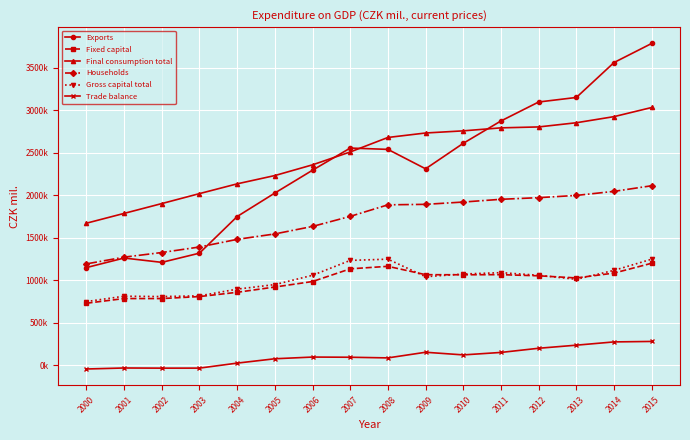

What is the difference between the Gross capital total values at 2004 and 2015?

352316